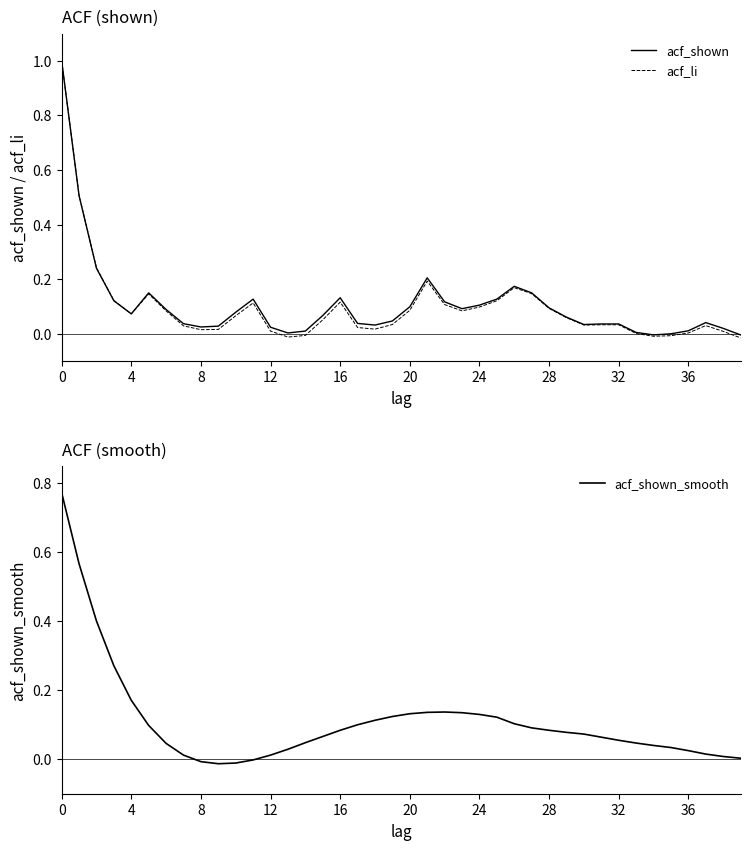

Rank the series by their maximum value, from highest to lowest.

acf_shown, acf_li, acf_shown_smooth